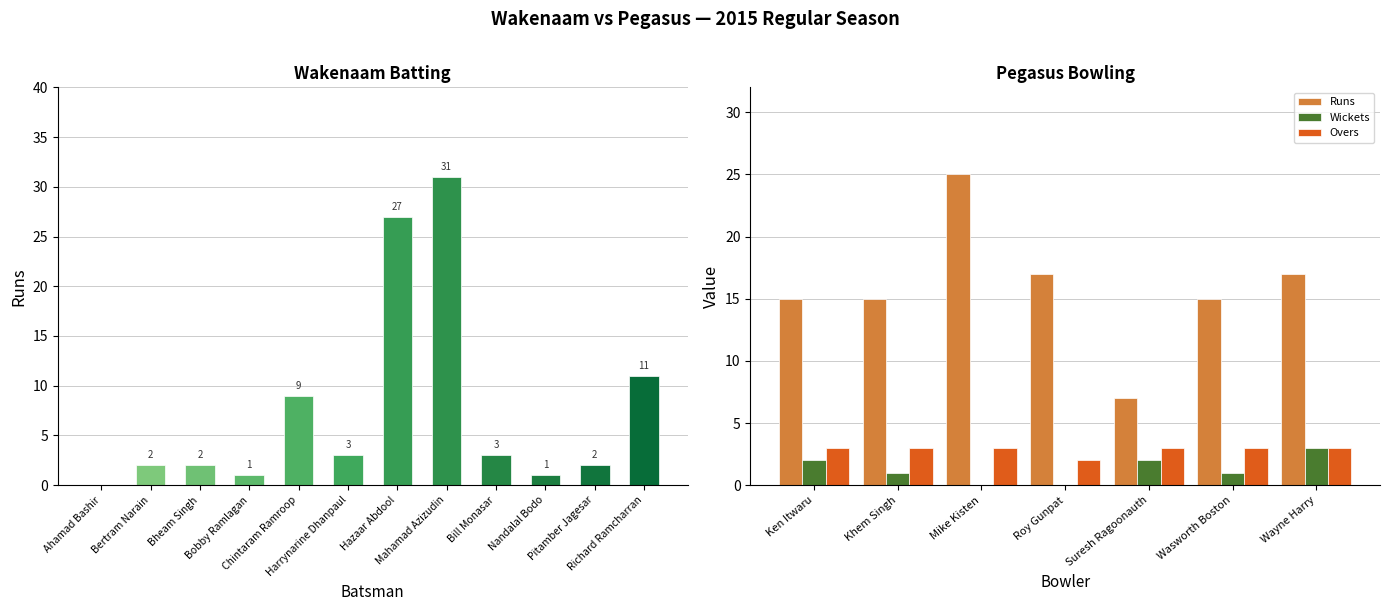

What is the highest value of the Runs series?

25